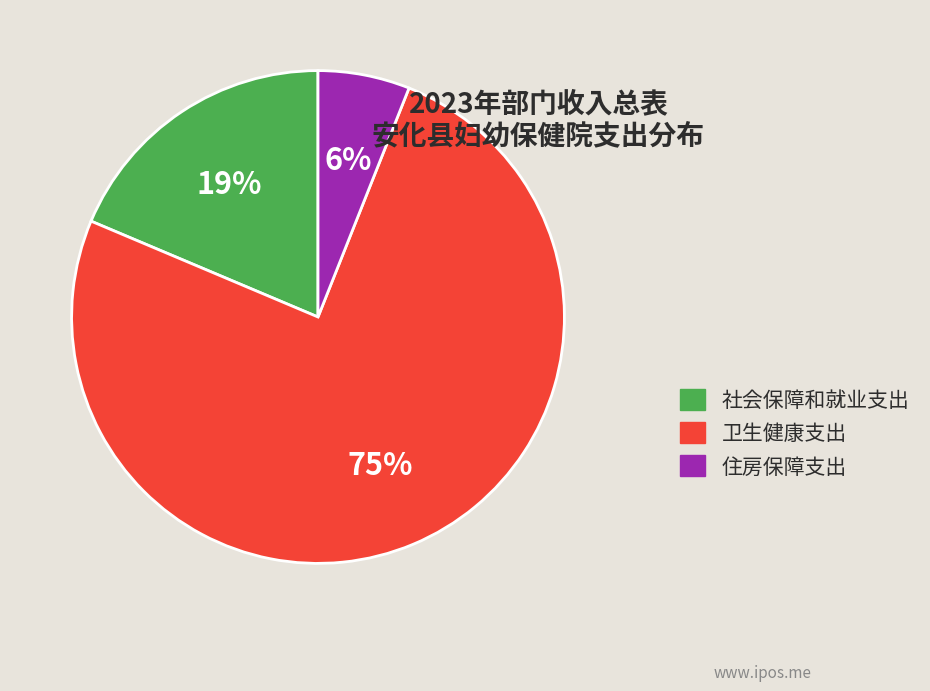

Combined, do 卫生健康支出 and 住房保障支出 account for over 50%?

Yes